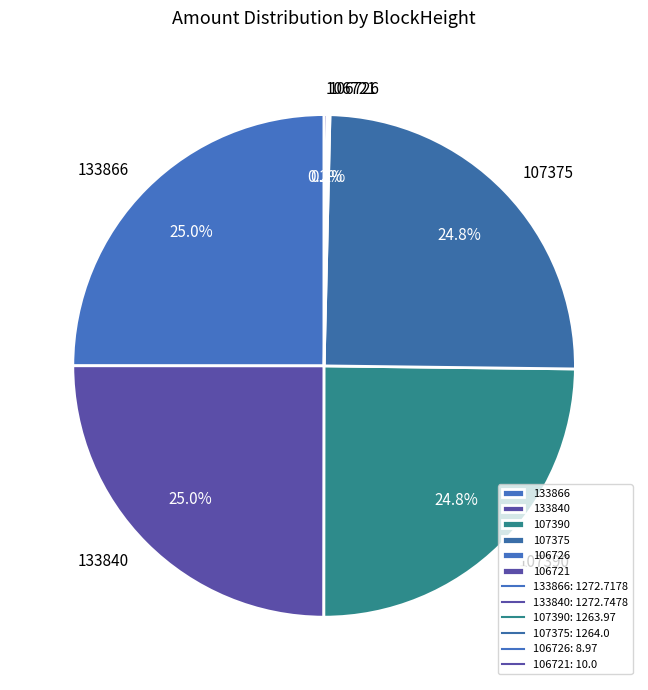

Is 133840 the majority of the pie?

No